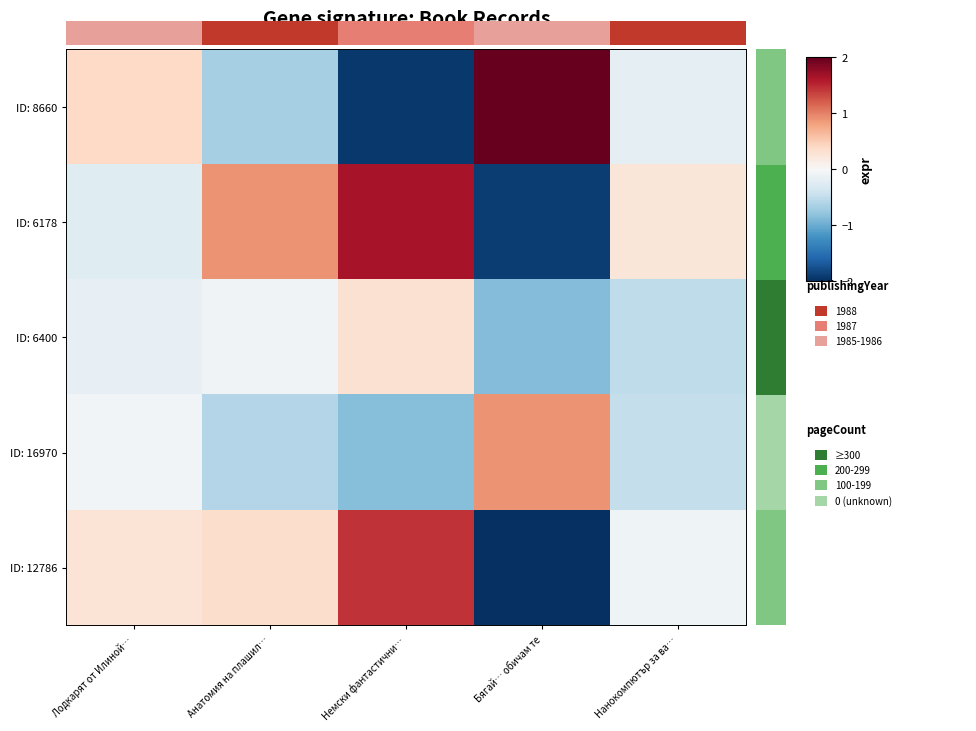

Read the ID: 12786 value at Немски фантастични….

1.4